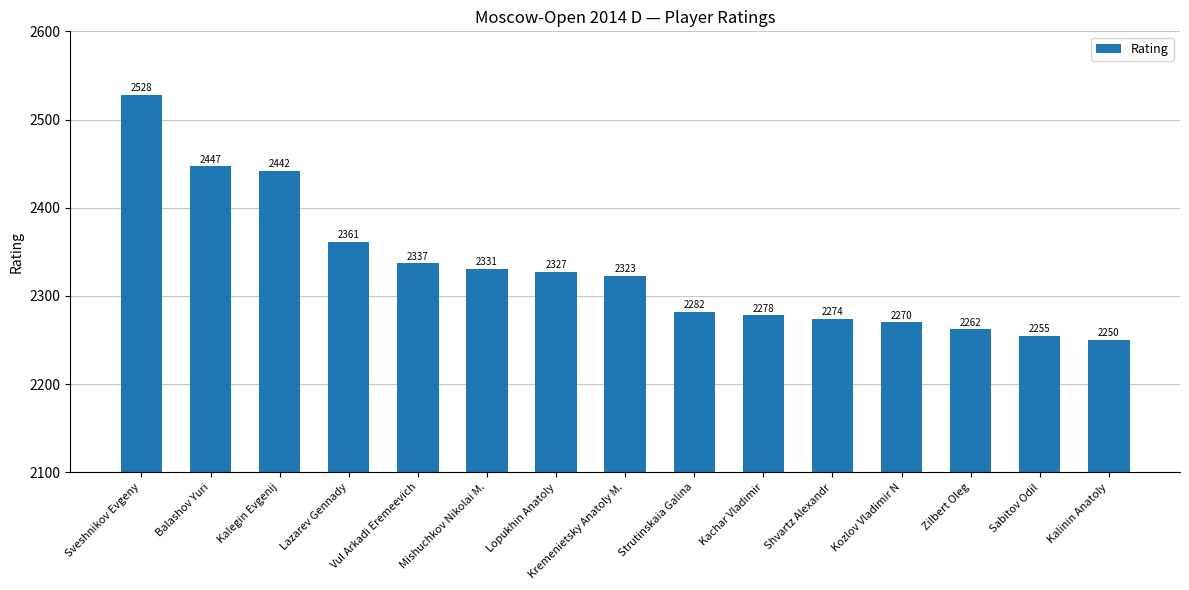

Reading left to right, transcribe all the data shown in this chart.

2528	2447	2442	2361	2337	2331	2327	2323	2282	2278	2274	2270	2262	2255	2250